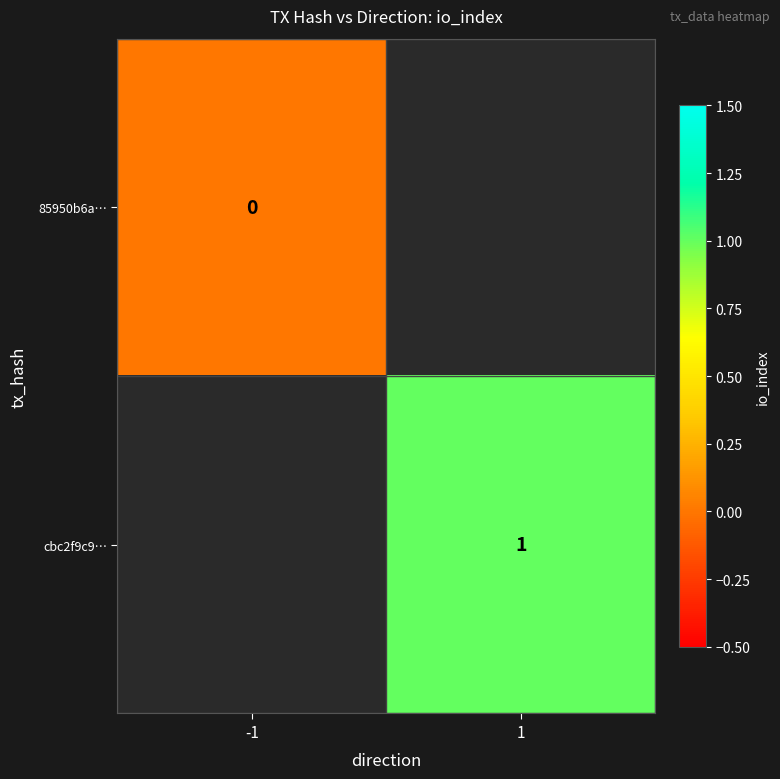

Is it true that cbc2f9c9… equals 1 at 1?

True